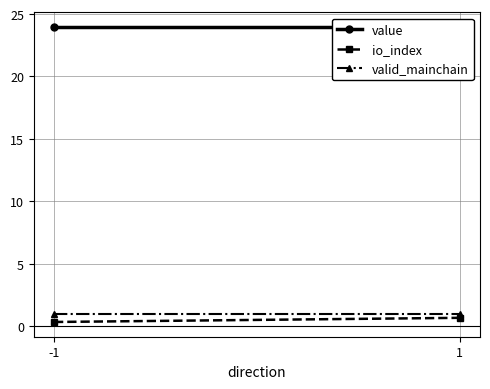

Reading left to right, list all the values displayed in this chart.

value: -1=23.9	1=23.9
io_index: -1=0.3	1=0.7
valid_mainchain: -1=1.0	1=1.0